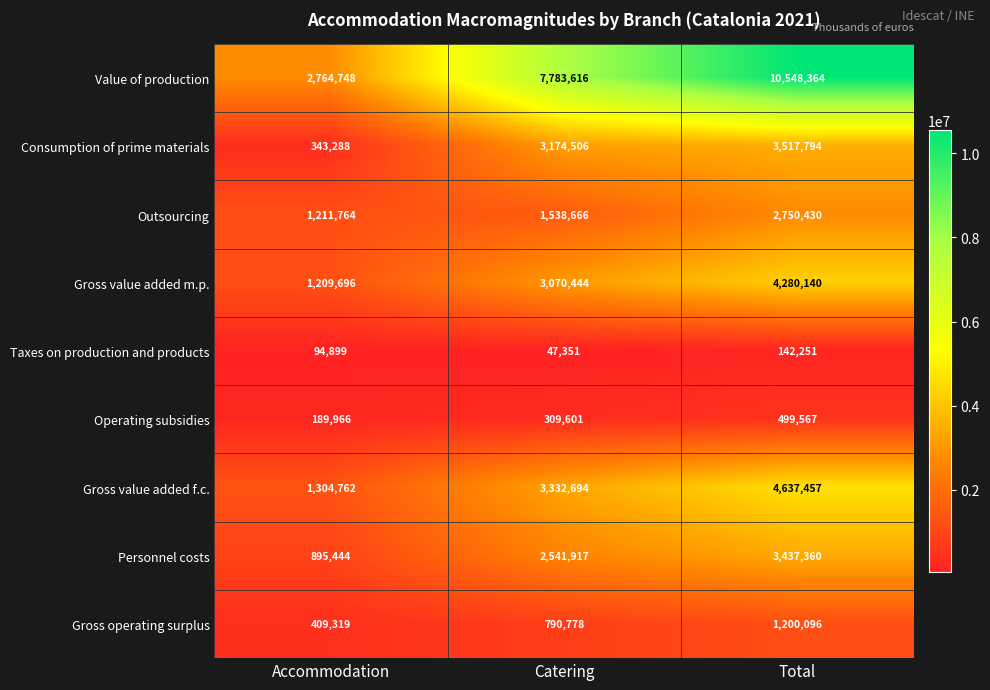

Rank the series at Catering from lowest to highest value.

Taxes on production and products, Operating subsidies, Gross operating surplus, Outsourcing, Personnel costs, Gross value added m.p., Consumption of prime materials, Gross value added f.c., Value of production